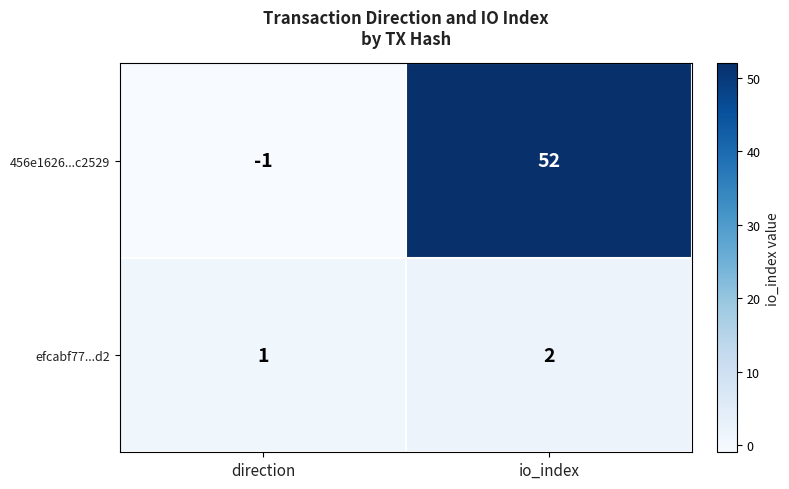

Reading left to right, extract all data points from this chart.

456e1626...c2529: -1	52
efcabf77...d2: 1	2